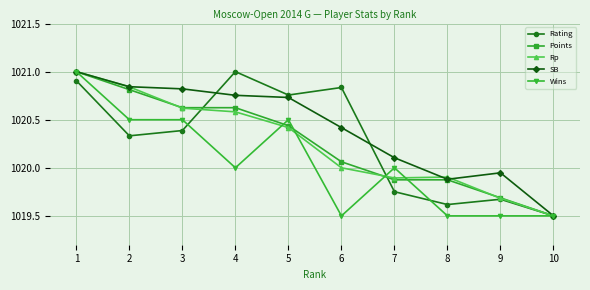

What value does the Wins series have at 8?

1019.5